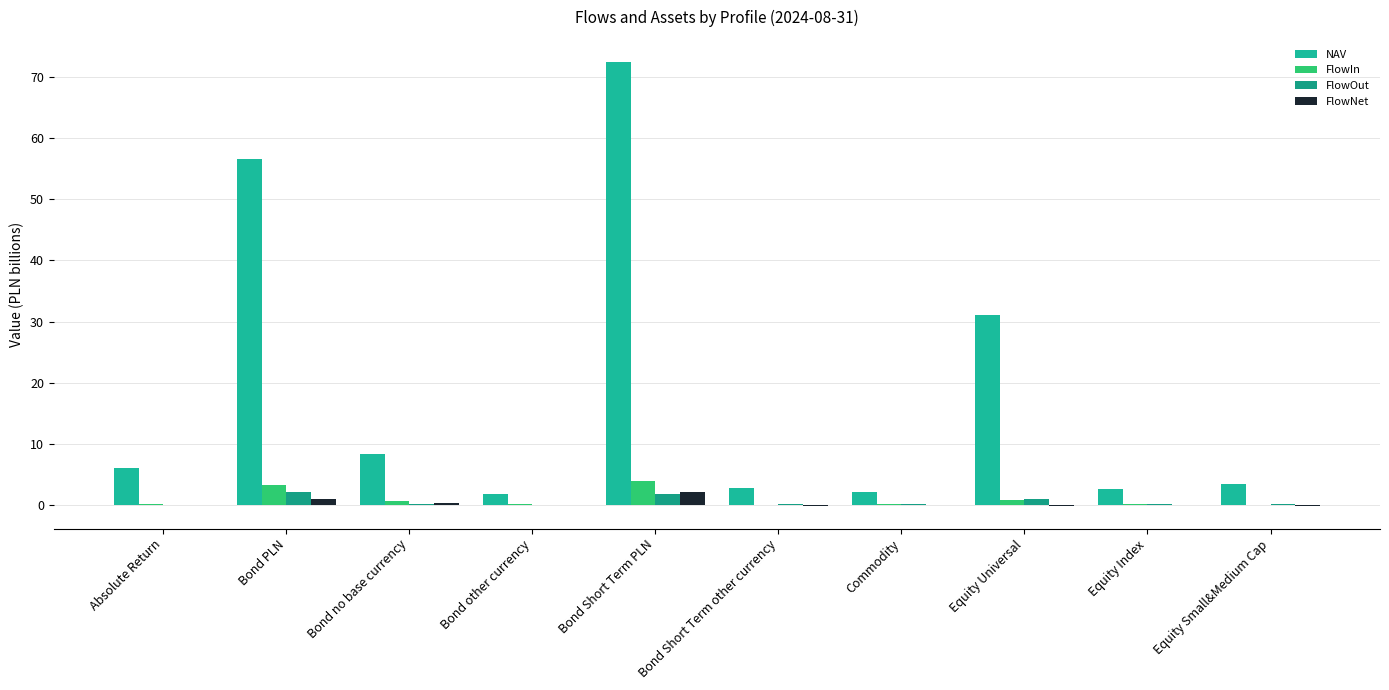

What is the approximate value of FlowOut at Equity Small&Medium Cap?

0.2